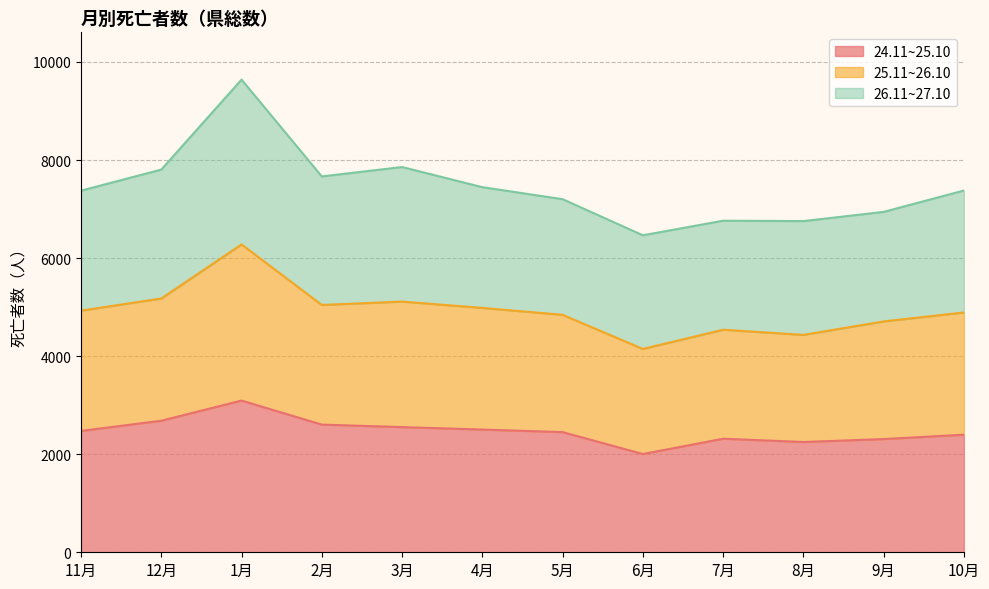

True or false: 24.11~25.10 has a value of 3094 at 1月.

True